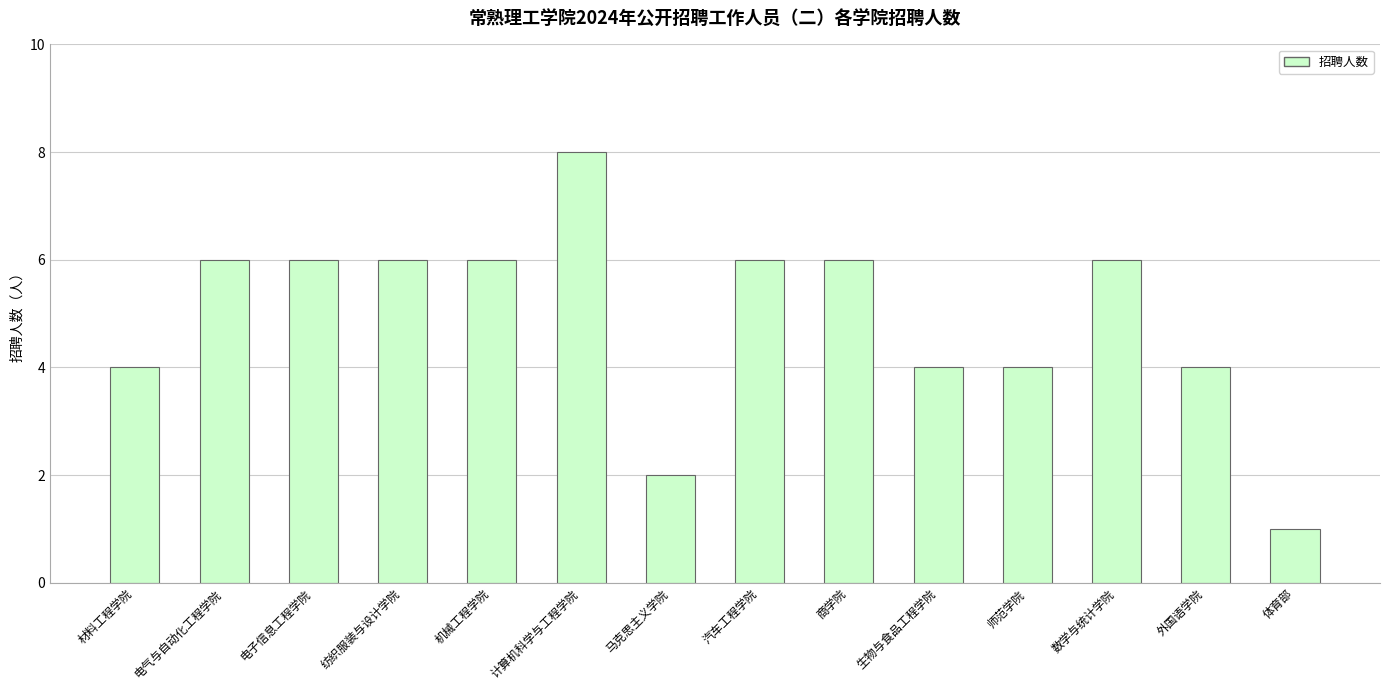

What is the sum of the values at 电气与自动化工程学院 and 纺织服装与设计学院?

12